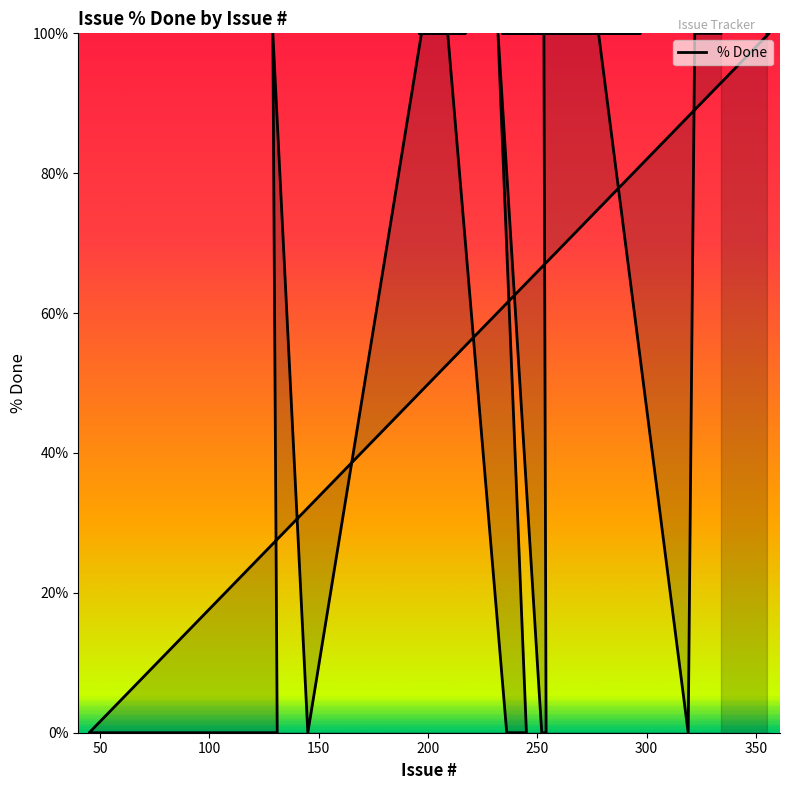

Count the number of data series in this chart.

1